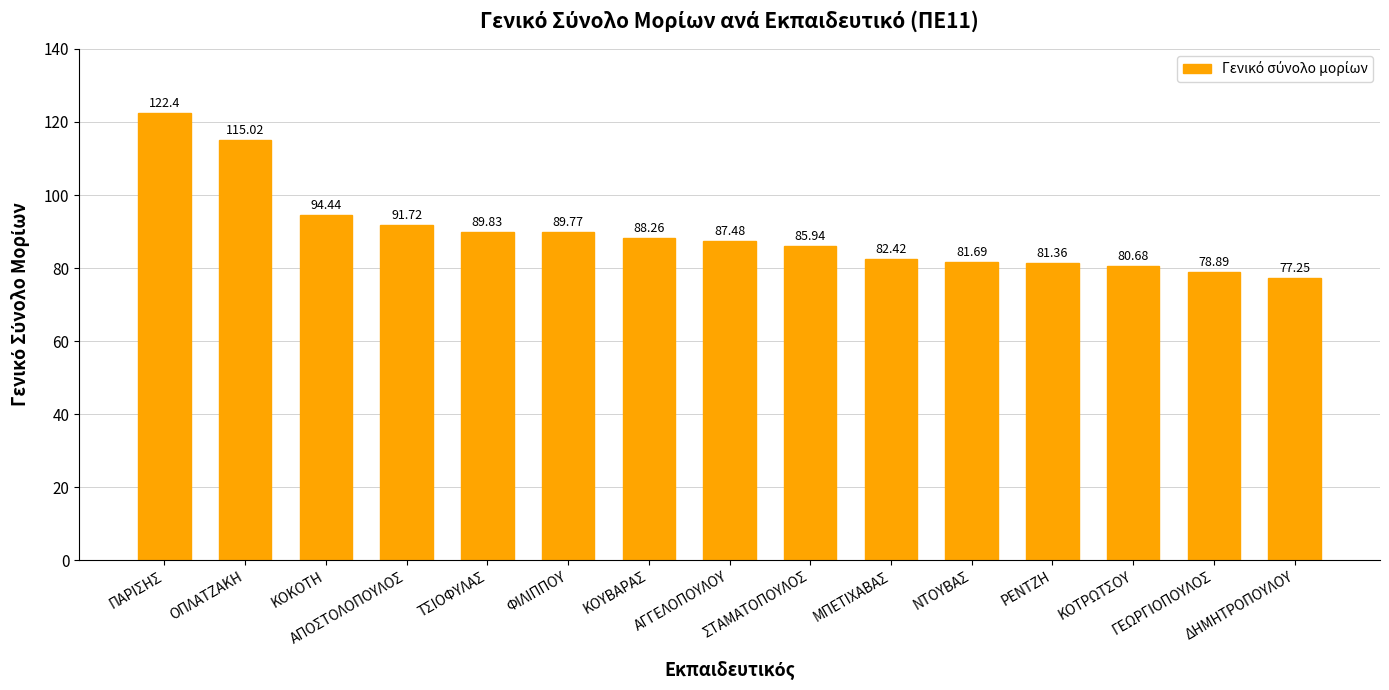

At which category does the chart reach its minimum across all series?

ΔΗΜΗΤΡΟΠΟΥΛΟΥ